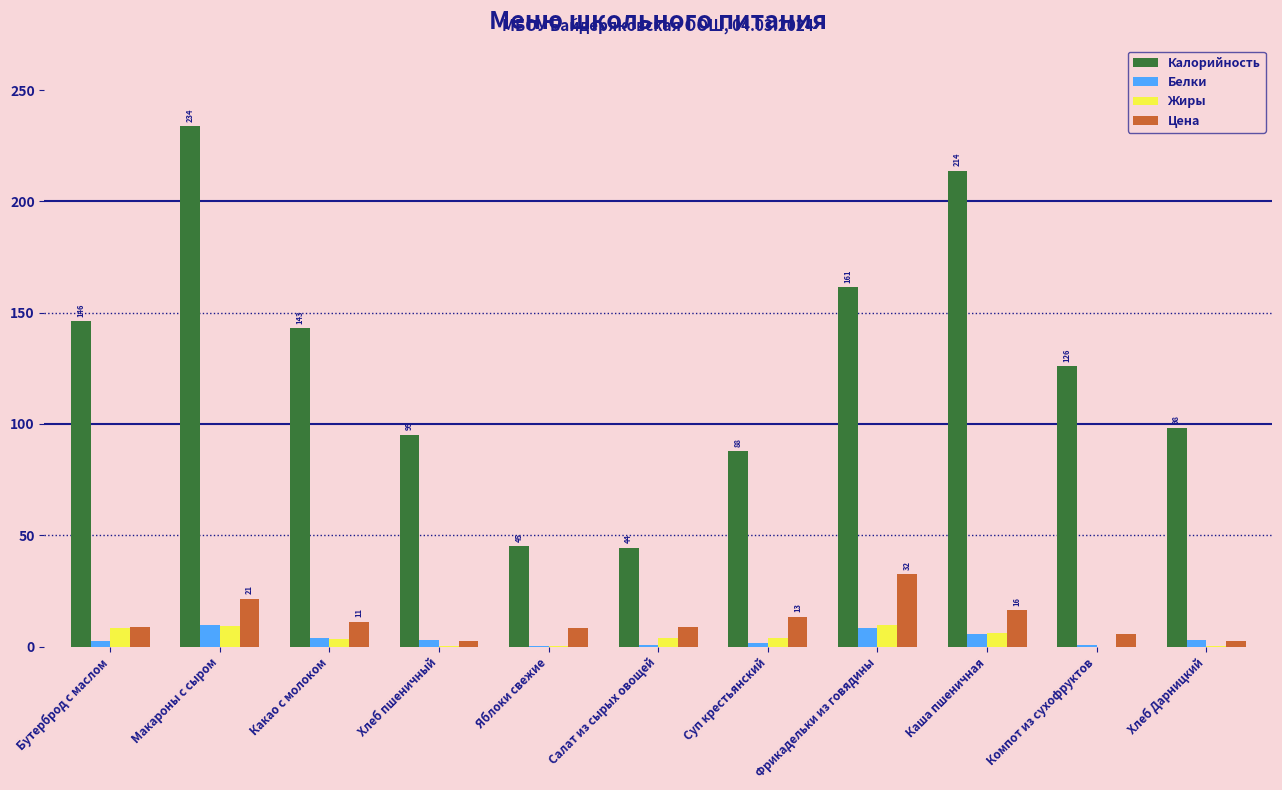

What is the difference between the Жиры values at Салат из сырых овощей and Хлеб пшеничный?

3.3